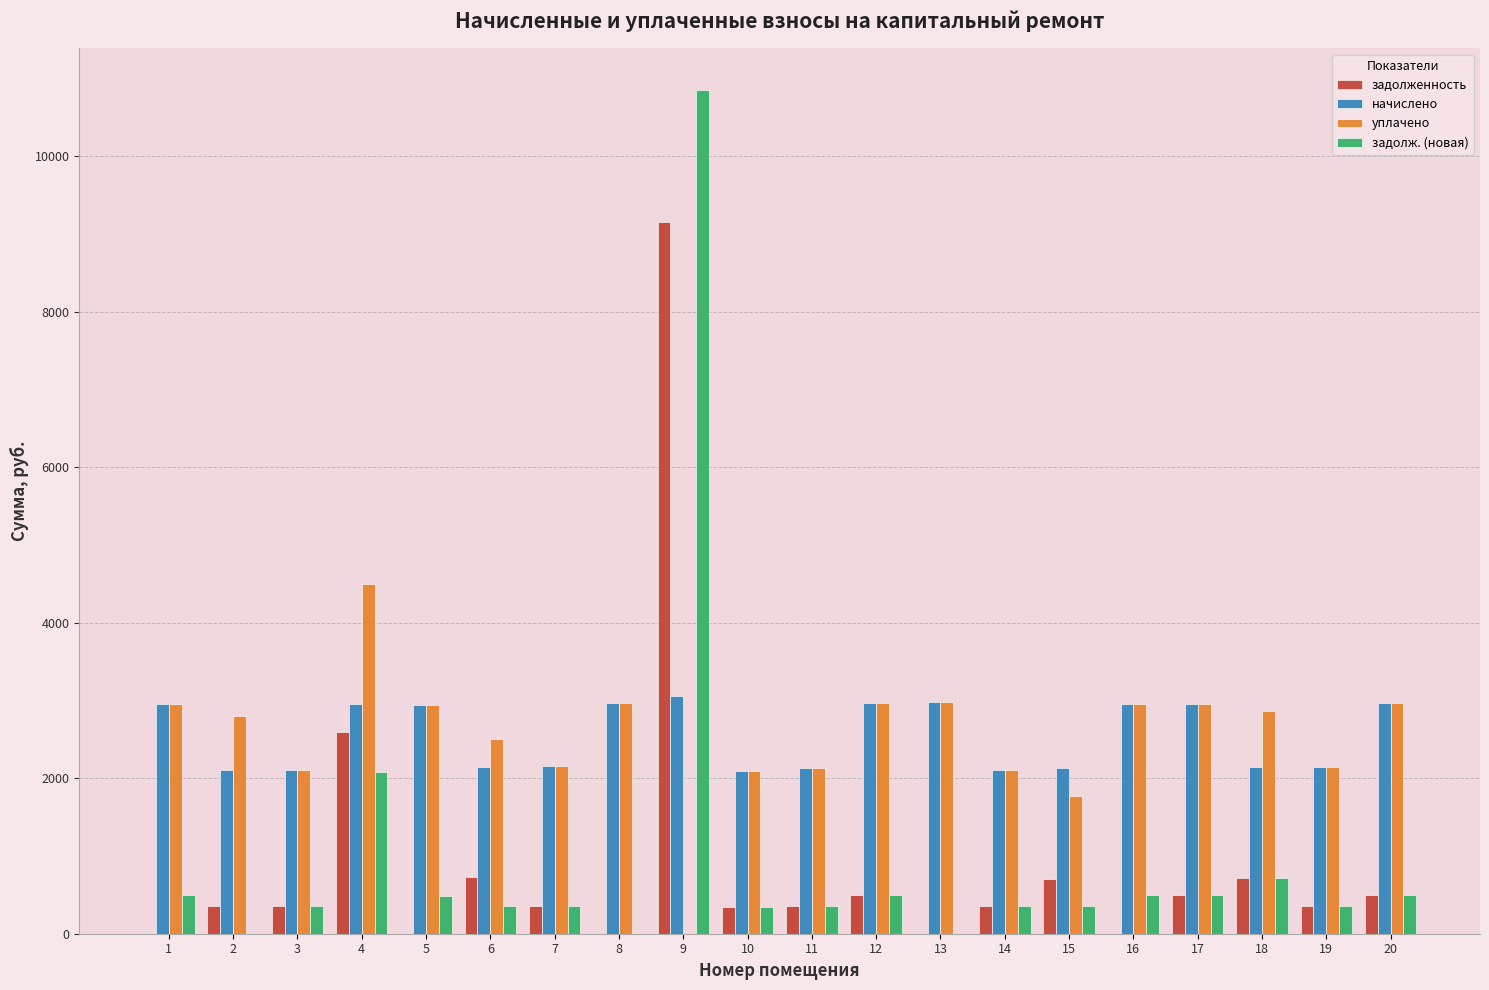

The value of начислено at 7 is 1300.4. True or false?

False